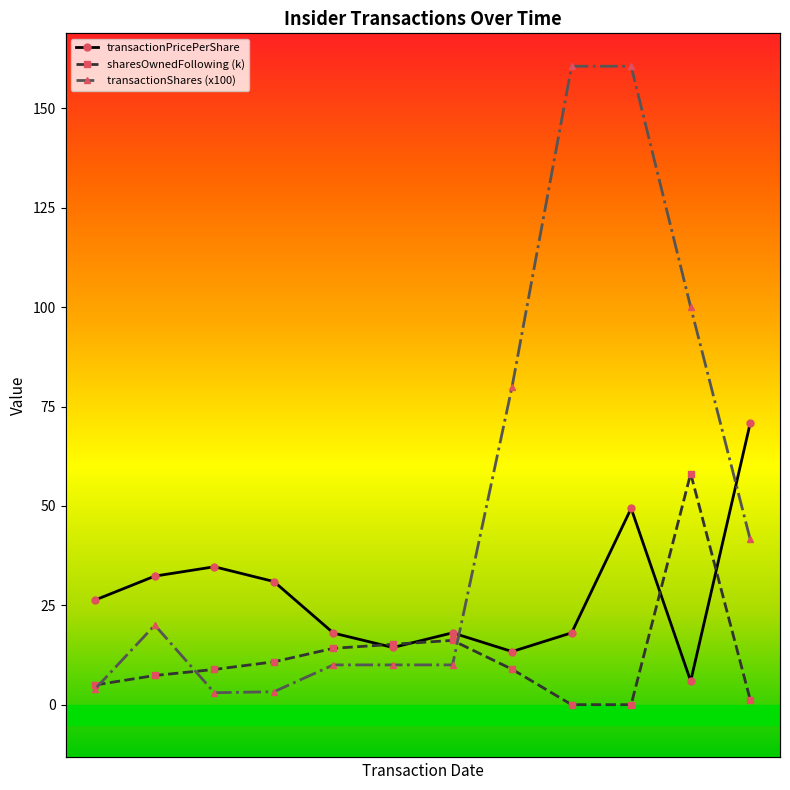

True or false: transactionPricePerShare has a value of 97.6 at 2019-02-19.

False